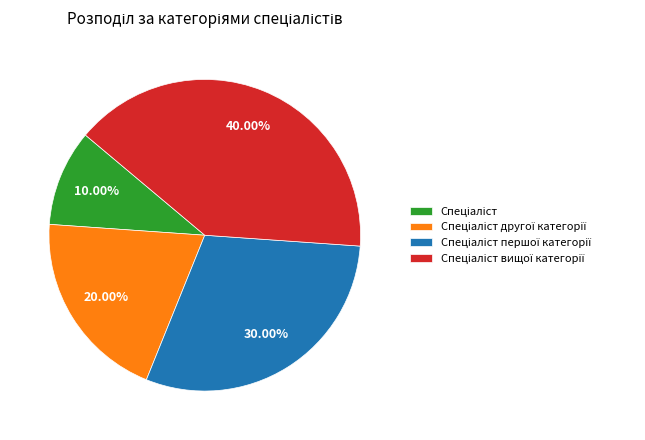

Is there any slice that represents more than half of the pie?

No